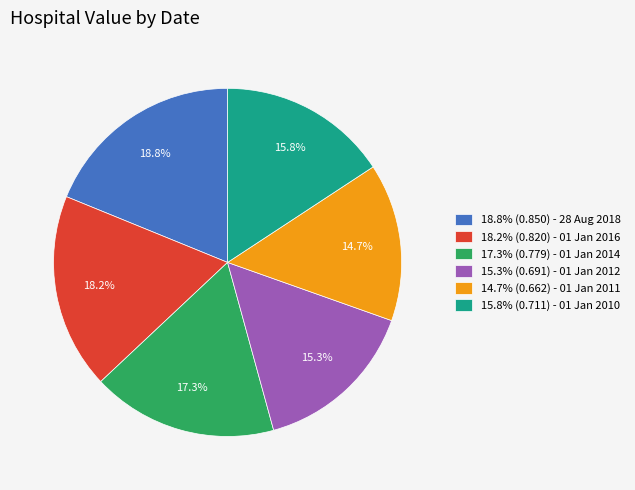

Which slice is the largest?

18.8% (0.850) - 28 Aug 2018